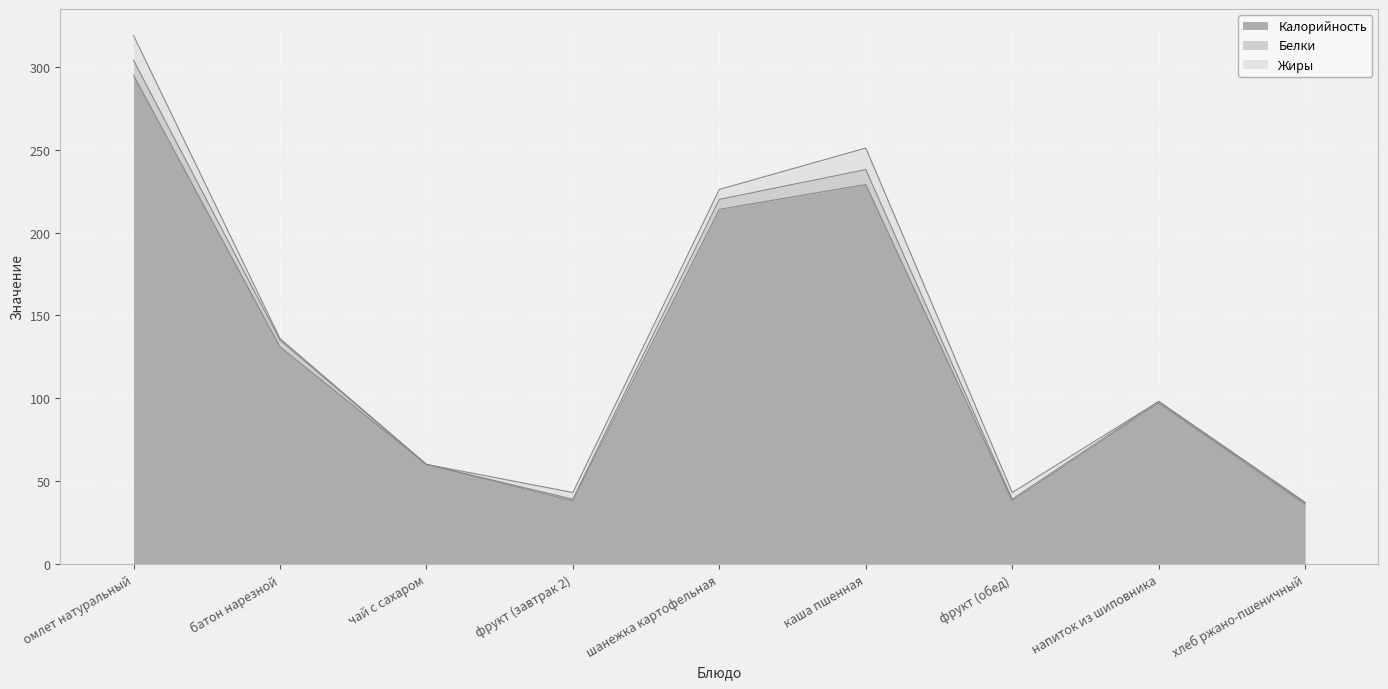

Does the chart display data point markers on the line(s)?

No